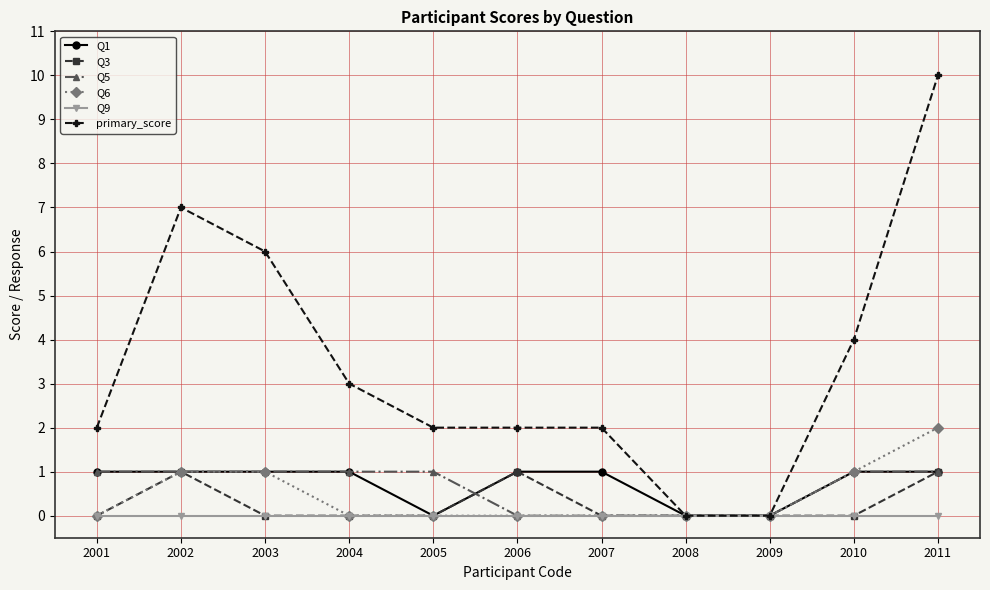

Is the value of primary_score at 2002 greater than the value of Q1 at 2003?

Yes